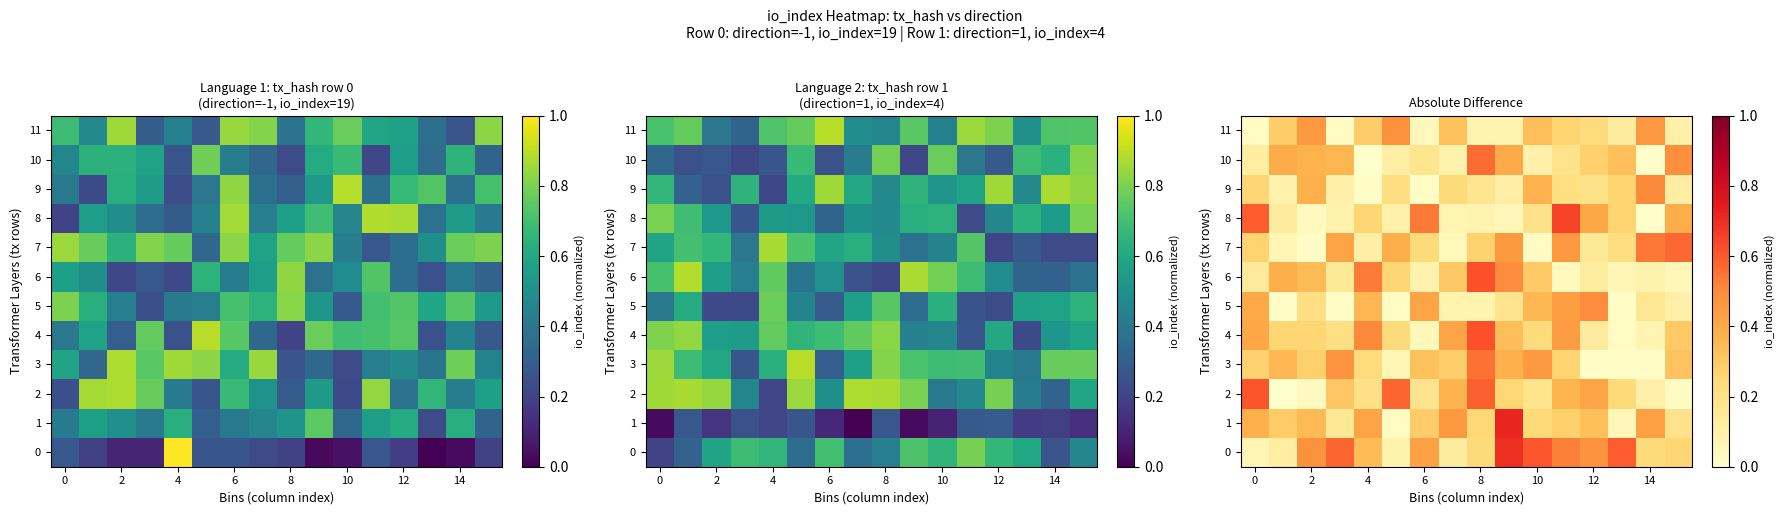

What is the difference between the second highest and second lowest values in the 9 series?

0.4